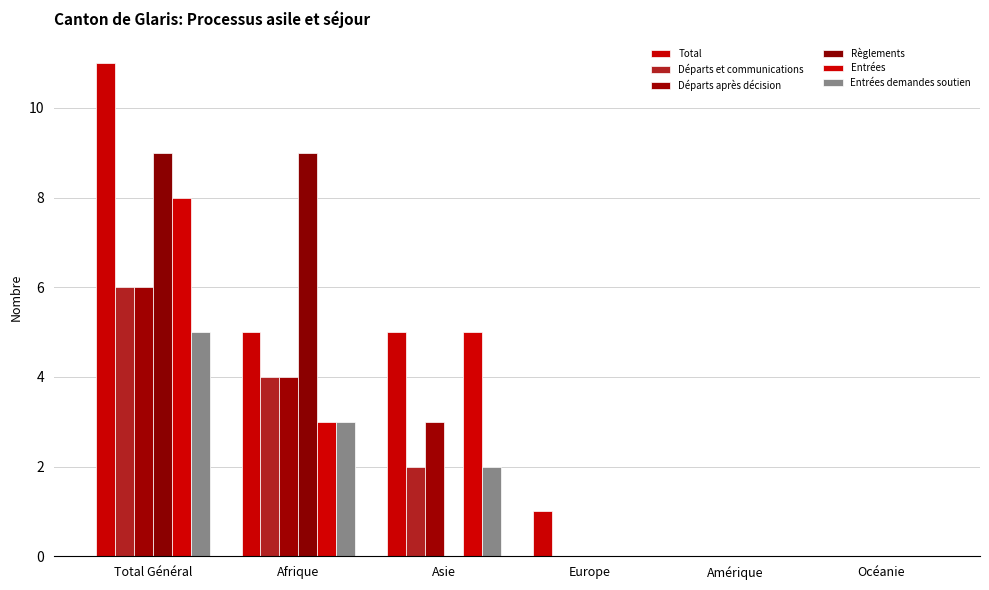

How many data points does each series have?

6